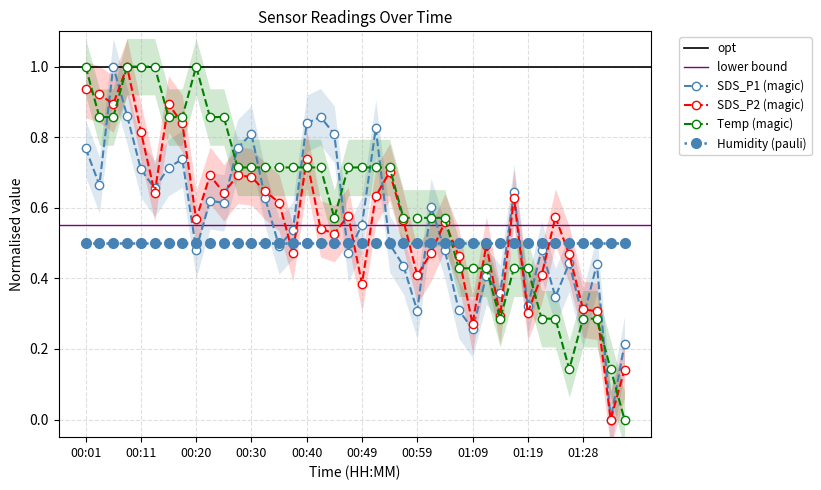

The SDS_P2 (magic) series shows 0.5 at 01:28. True or false?

False